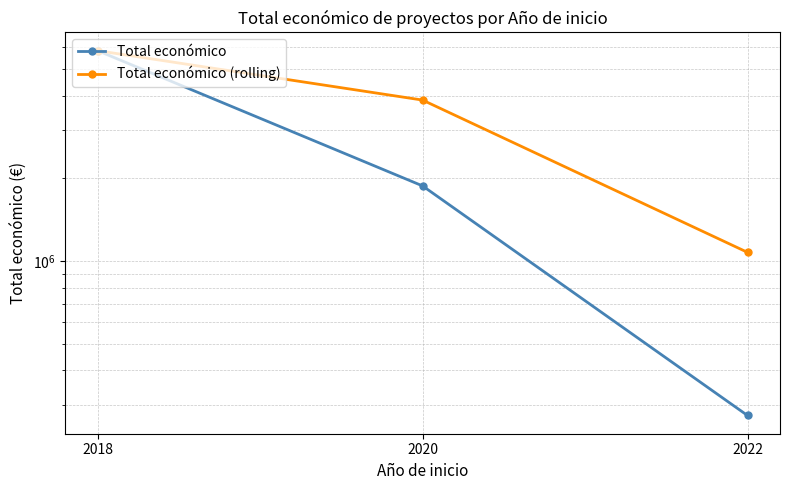

Is it true that Total económico equals 64747.4 at 2022?

False